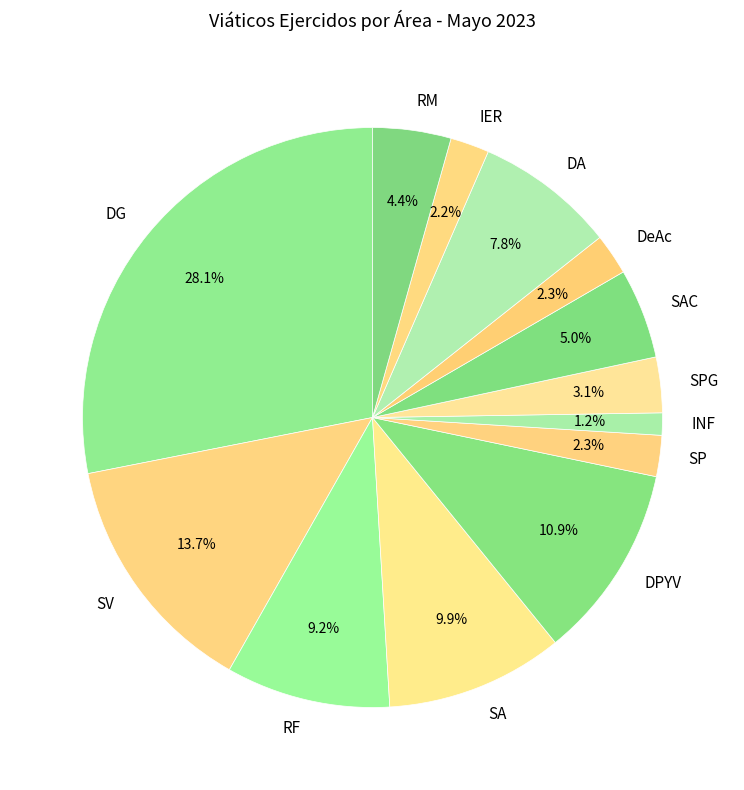

Which category has the biggest portion of the pie?

DG